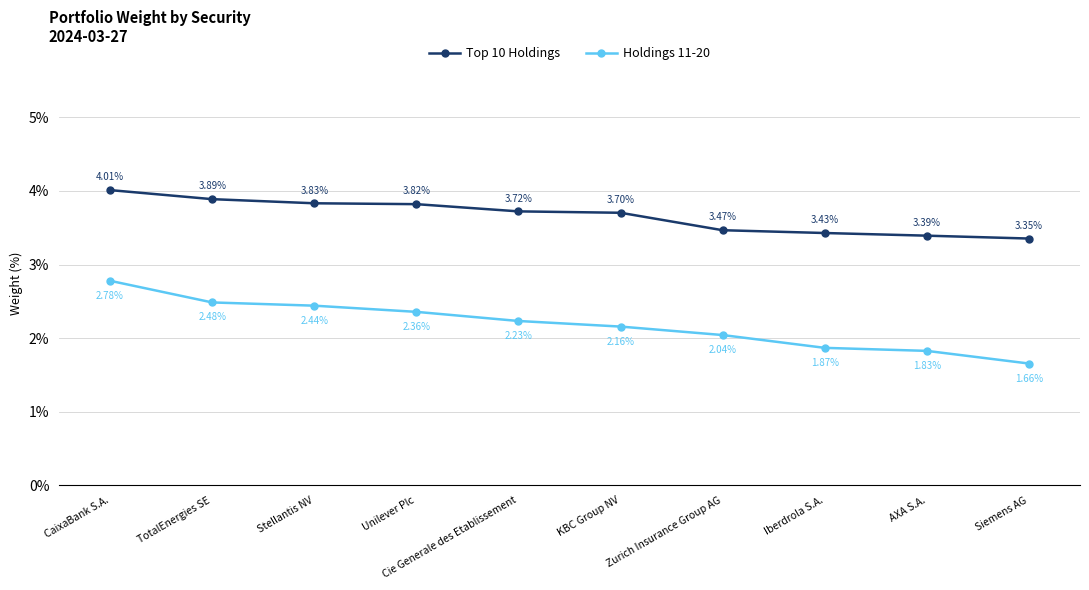

What is the greatest value displayed?

4.0